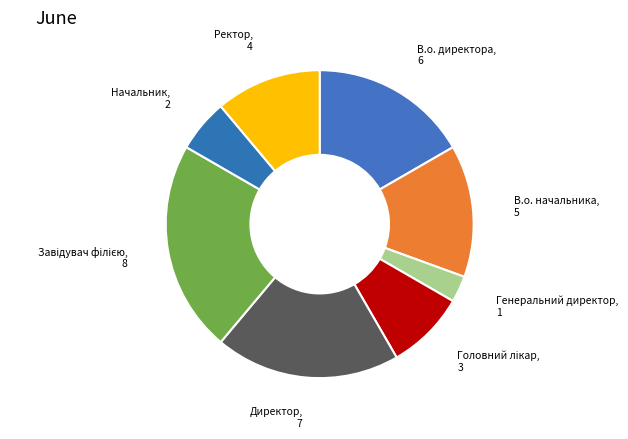

Count the number of slices in the pie.

8